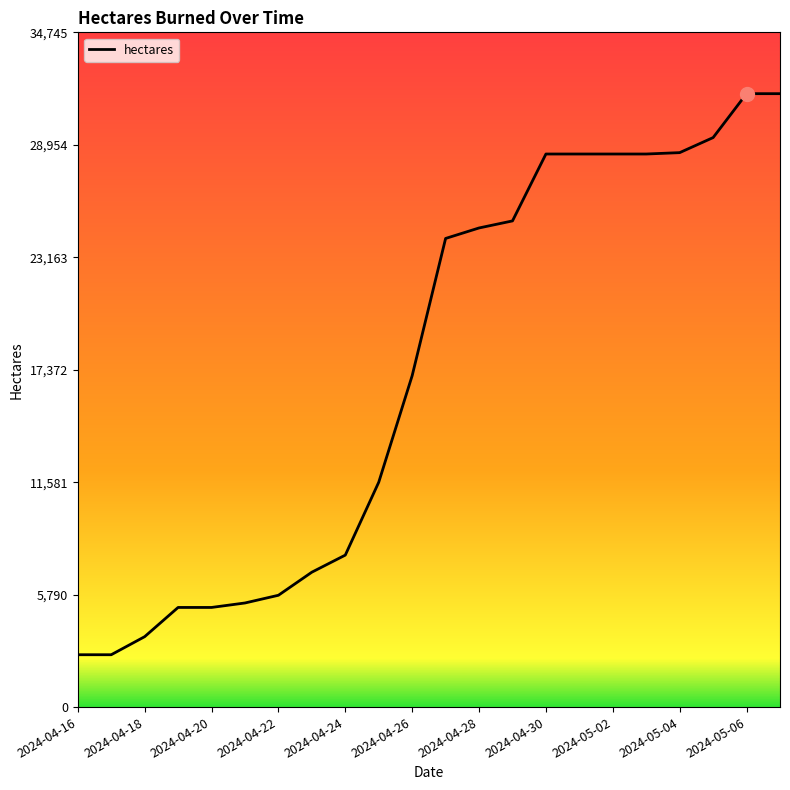

What is the greatest value displayed?

31587